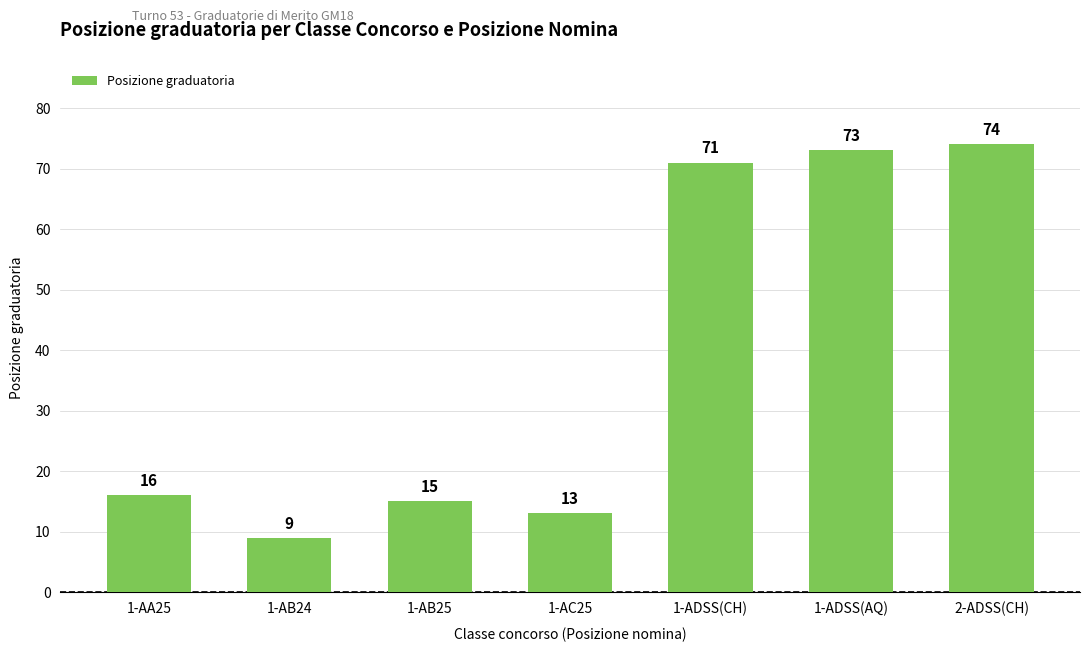

Which label corresponds to the largest value in the chart?

2-ADSS(CH)